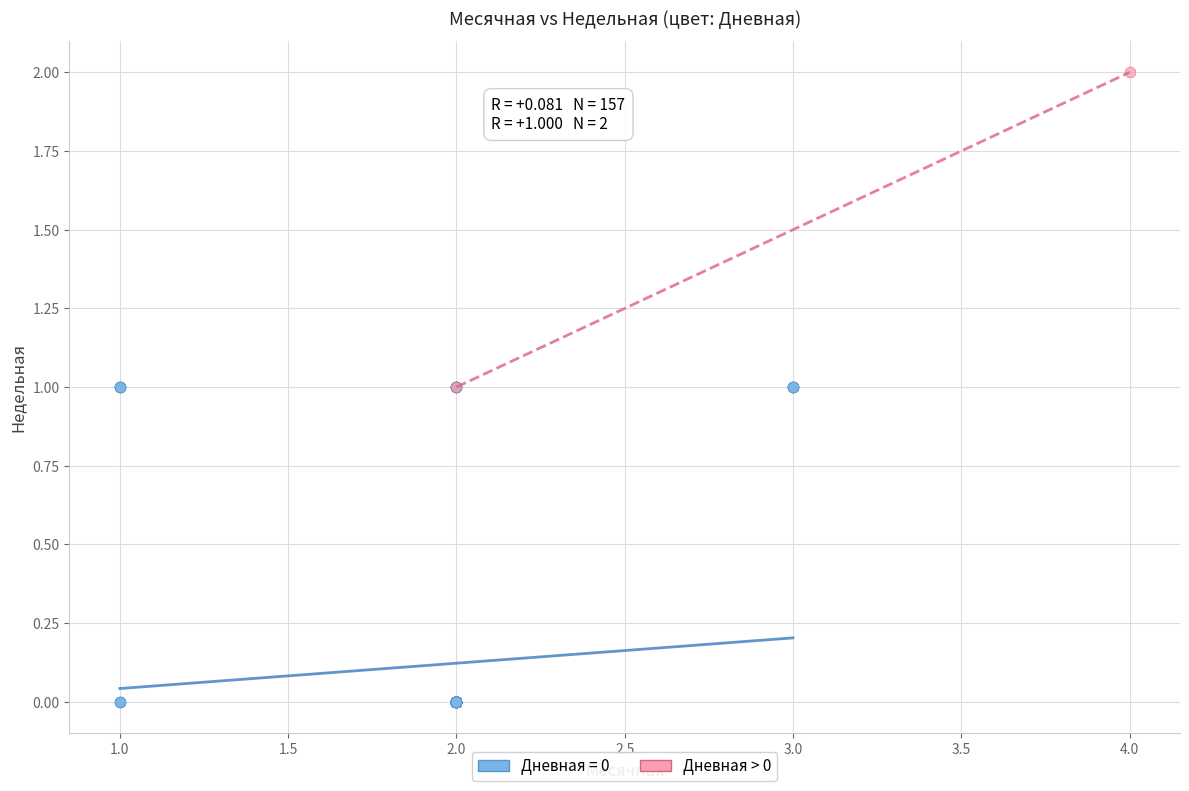

What are all the series names shown in the legend?

Дневная = 0, Дневная > 0